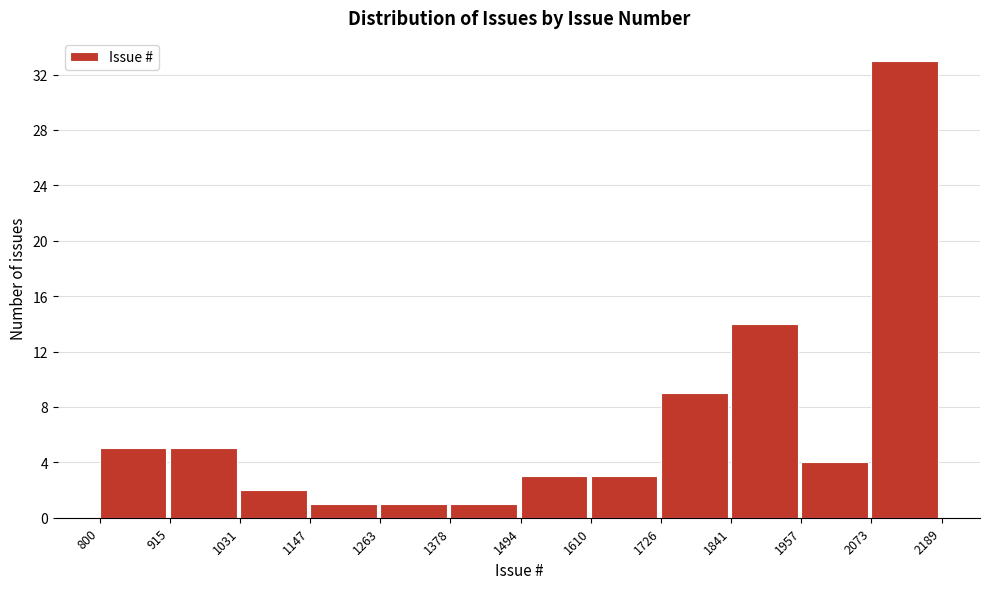

Reading left to right, list every bar in this chart as the range it spans on the x-axis followed by its height. The values are not printed on the chart, so give them approximately, as read against the axis.

800 to 915: 5
915 to 1031: 5
1031 to 1147: 2
1147 to 1263: 1
1263 to 1378: 1
1378 to 1494: 1
1494 to 1610: 3
1610 to 1726: 3
1726 to 1841: 9
1841 to 1957: 14
1957 to 2073: 4
2073 to 2189: 33